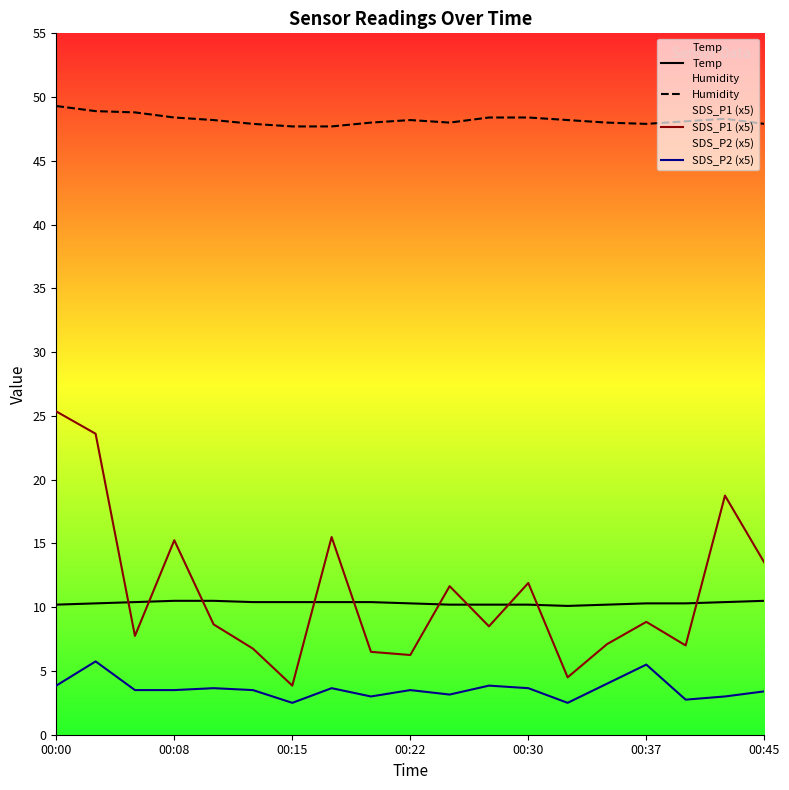

Rank the series by their maximum value, from highest to lowest.

Humidity, SDS_P1 (x5), Temp, SDS_P2 (x5)